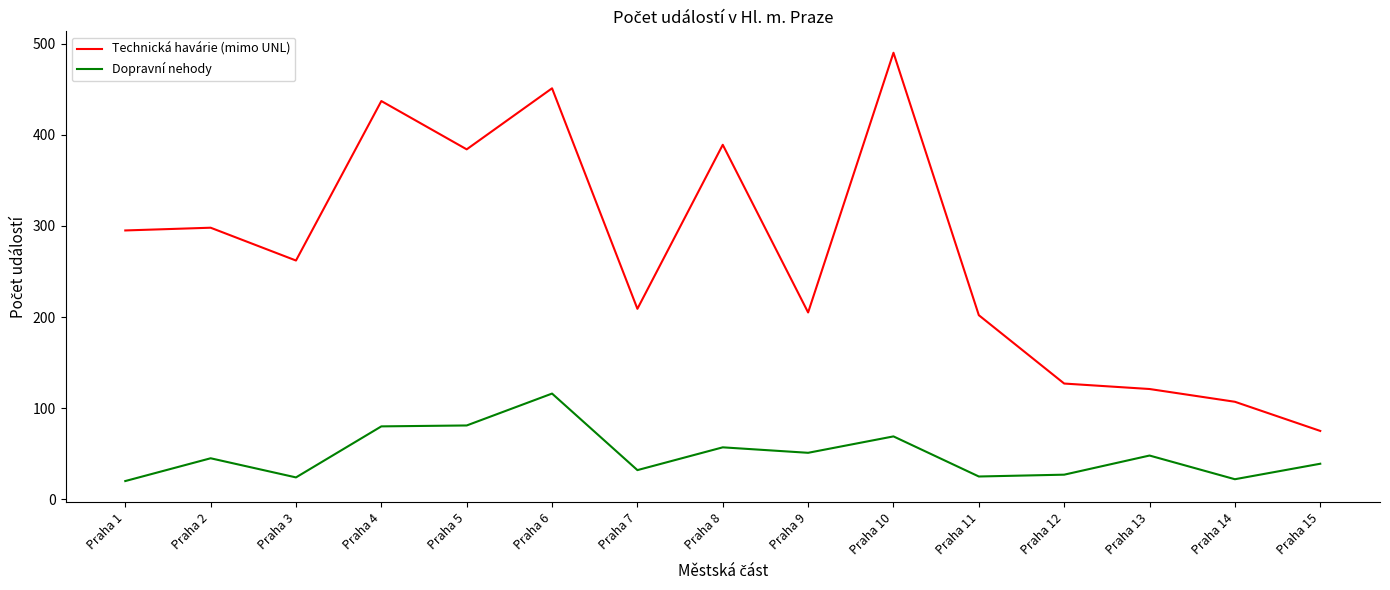

True or false: Technická havárie (mimo UNL) and Dopravní nehody intersect in this chart.

False